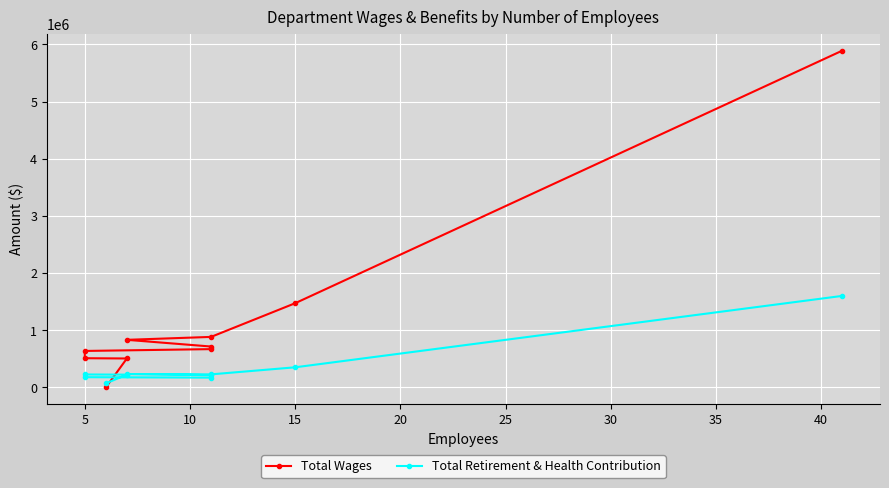

What is the value of the Total Retirement & Health Contribution point at the 8th from the left?

227093